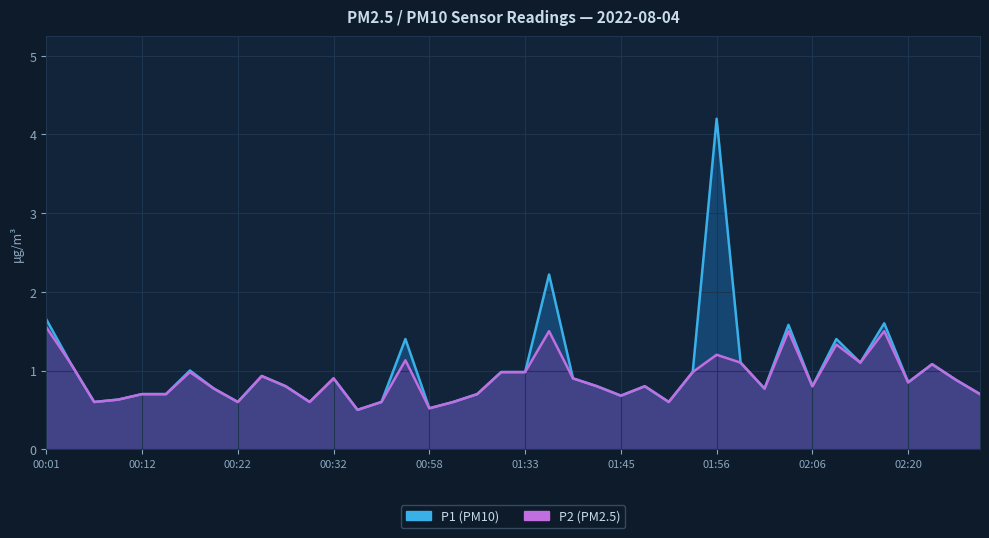

Count the number of categories in the chart.

40